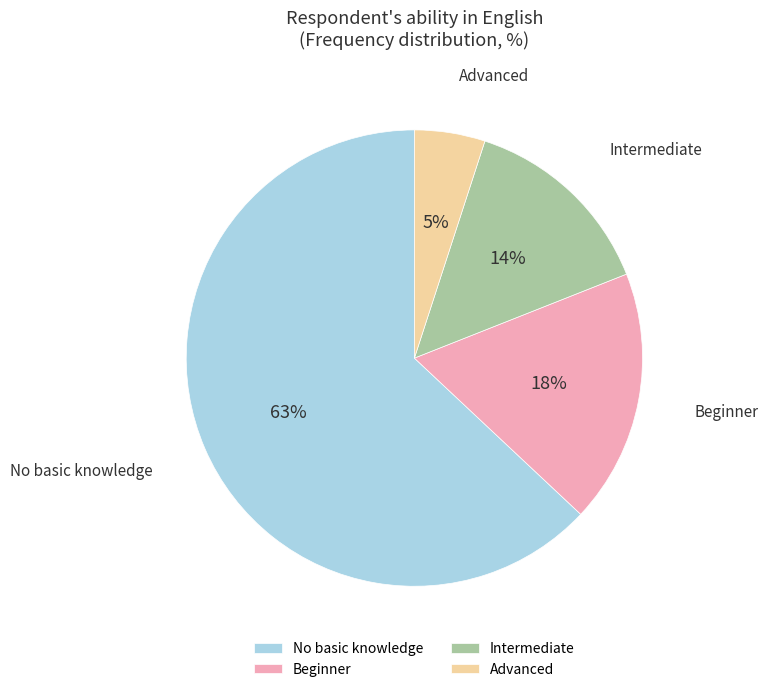

What is the largest slice in the pie chart?

No basic knowledge